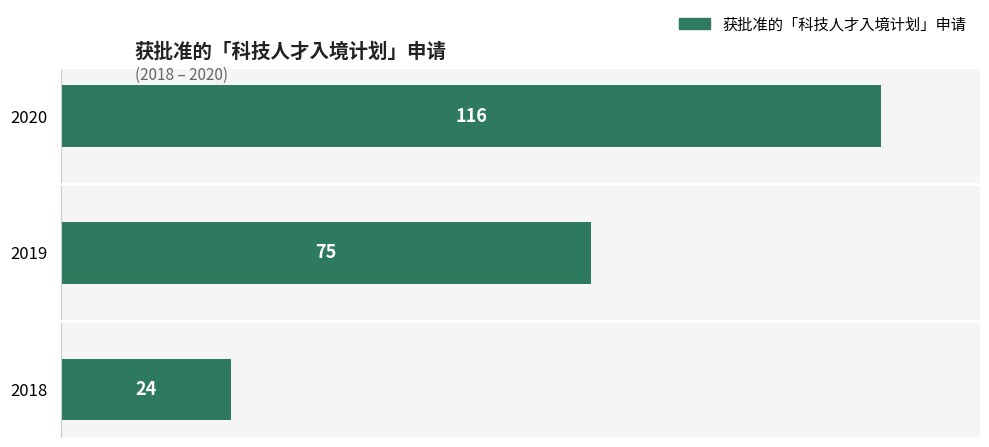

Rank the categories by value from highest to lowest.

2020, 2019, 2018